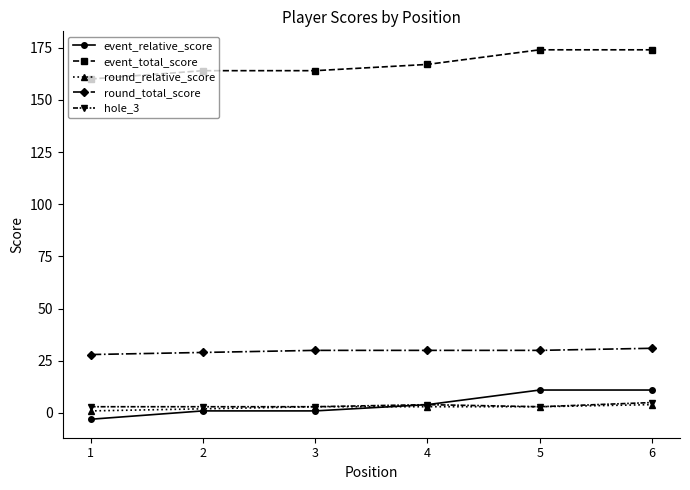

Count the number of data series in this chart.

5